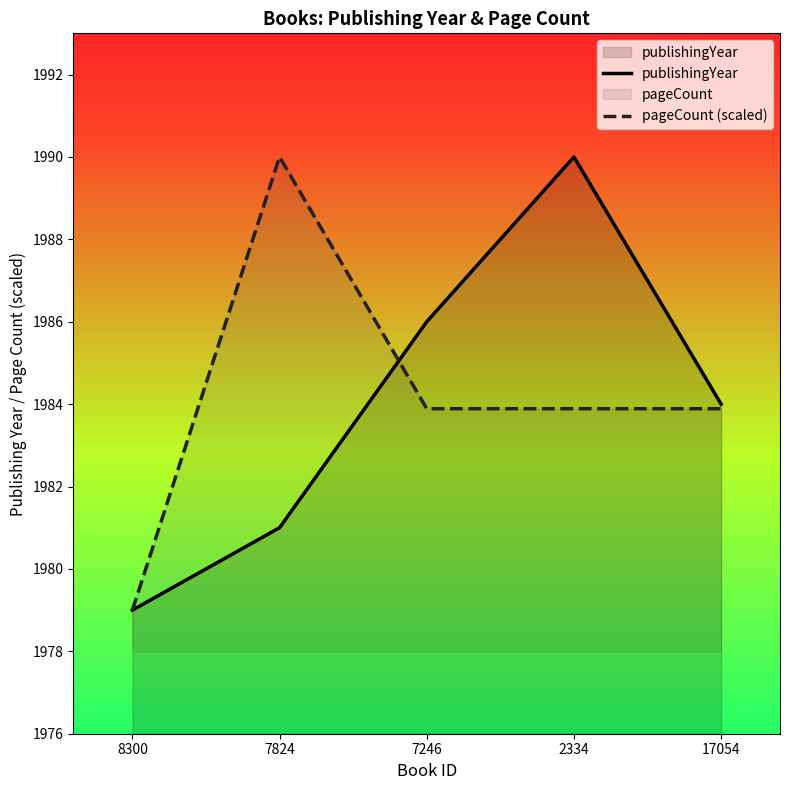

What is the approximate value of pageCount (scaled) at 8300?

1979.0